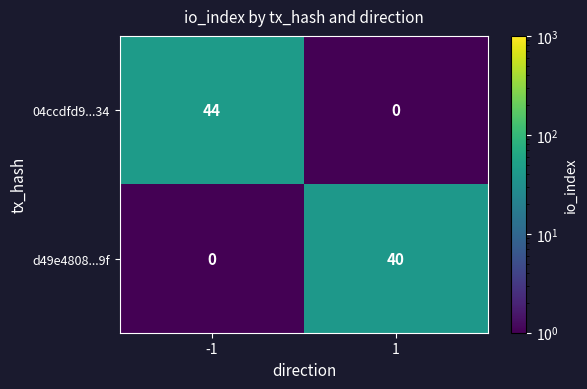

The d49e4808...9f series shows 69 at 1. True or false?

False